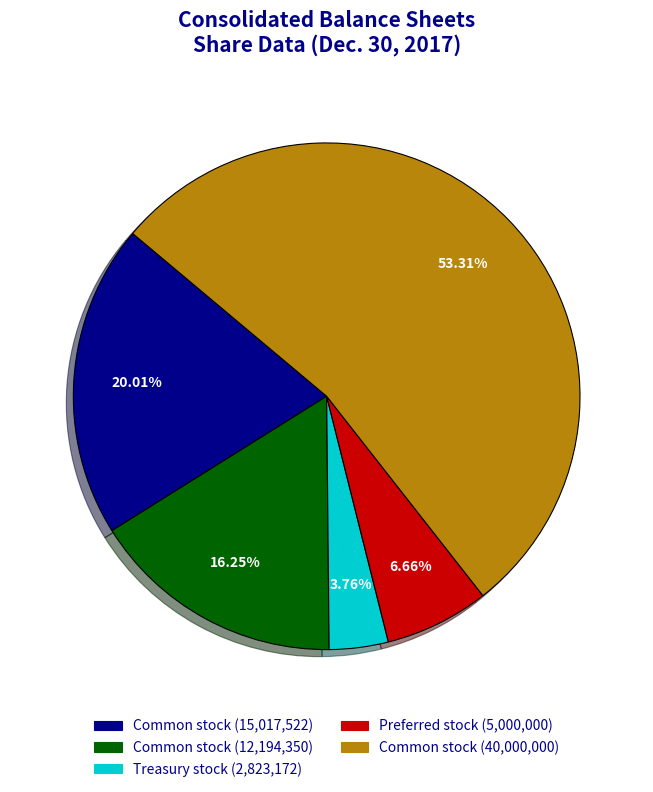

Does any single category account for the majority?

Yes